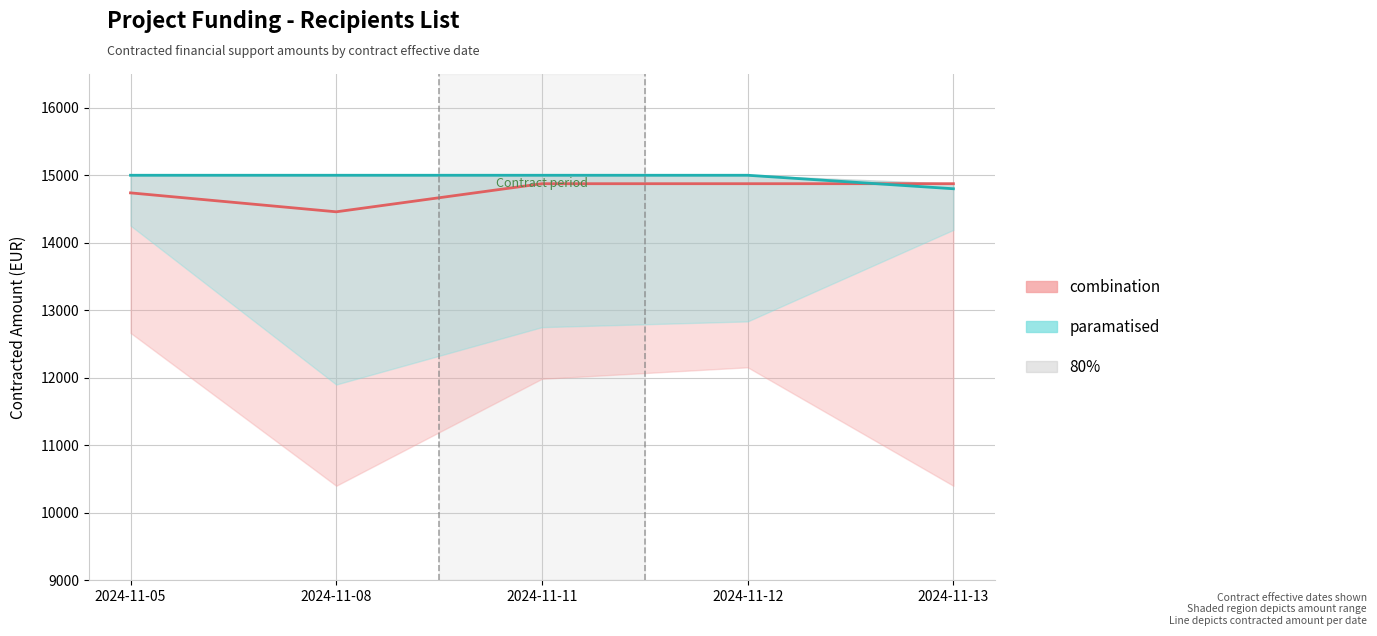

What is the spread (max minus min) of values at 2024-11-12?

125.0